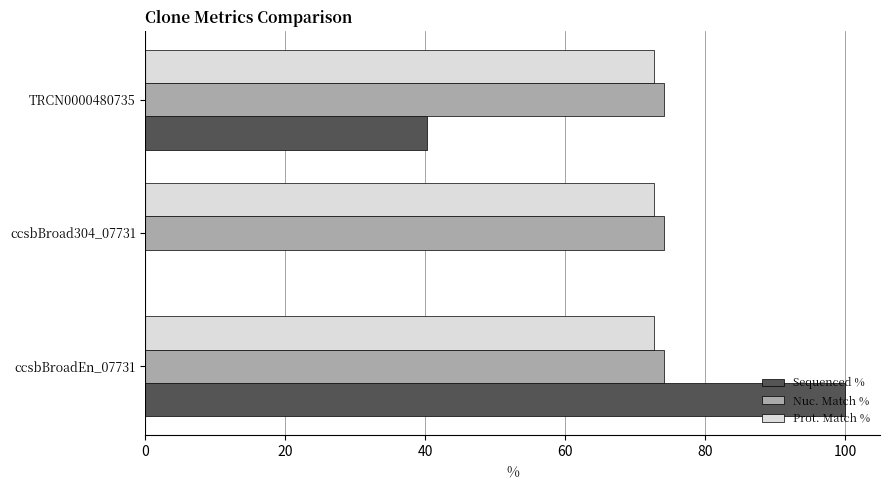

At which category is the sum across all series the highest?

ccsbBroadEn_07731